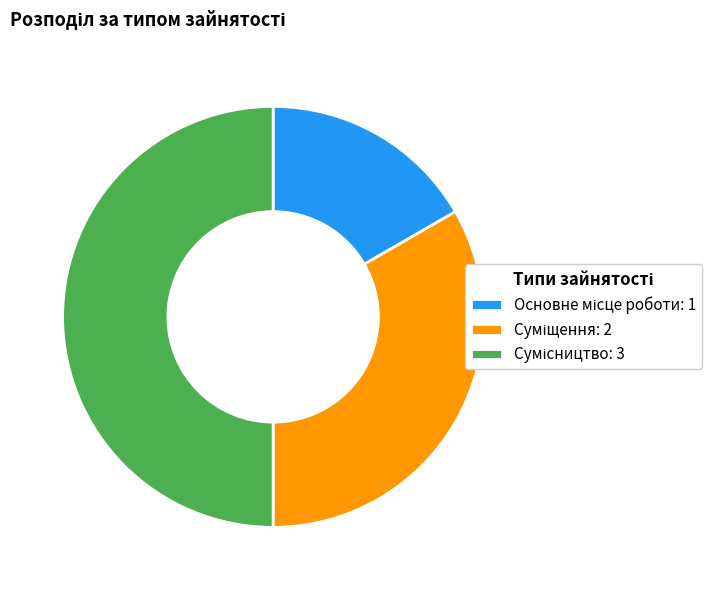

To the nearest percent, what is the average slice percentage?

33%